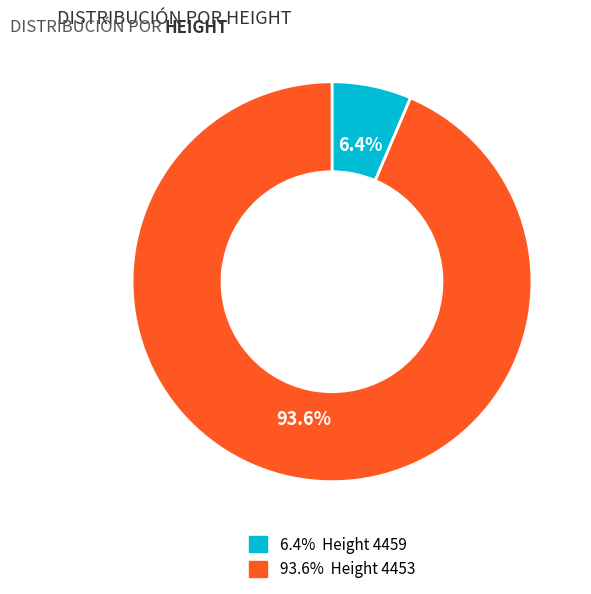

Does any single category account for the majority?

Yes